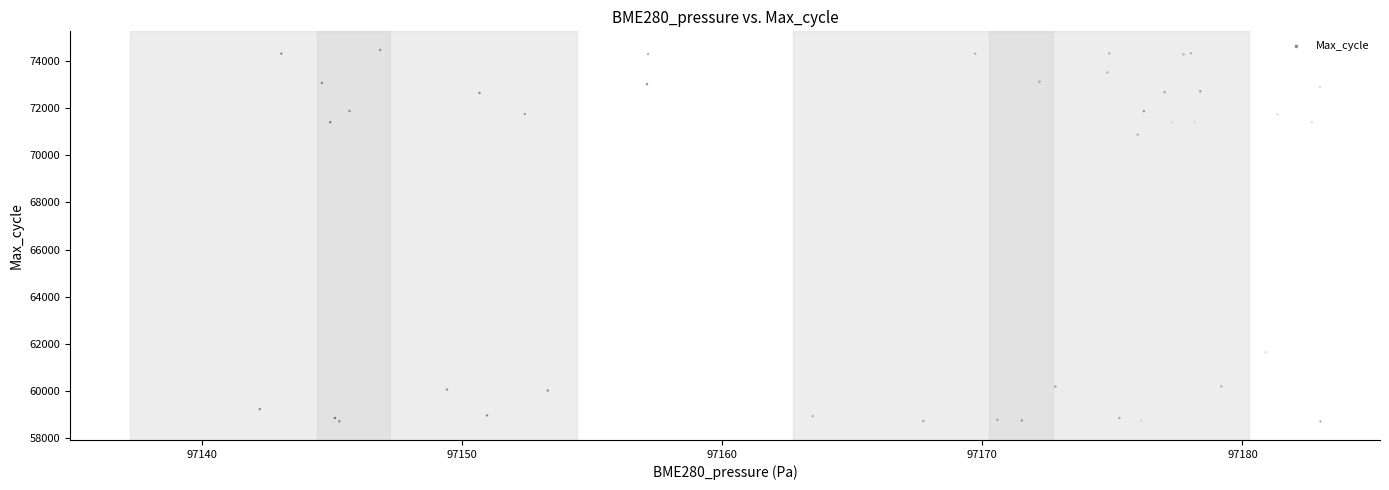

What Y value in the scatter plot is closest to 66591?

70877